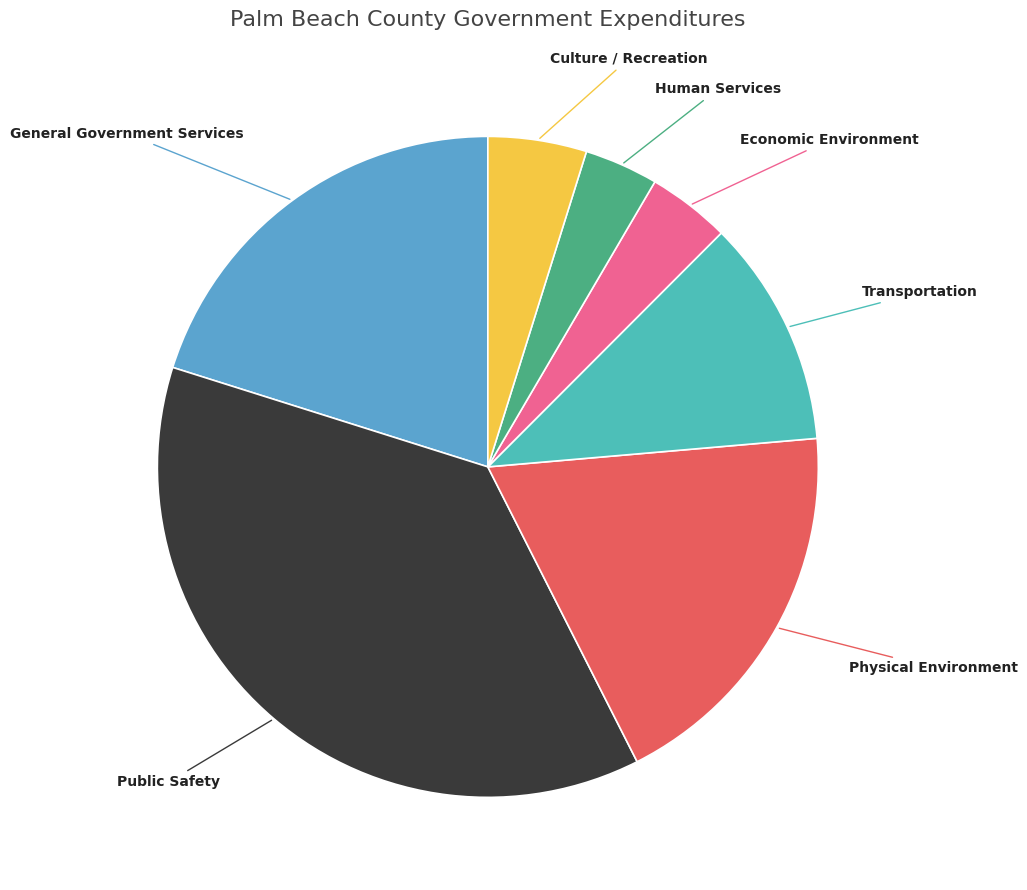

Approximately how many times larger is the value at Public Safety compared to Physical Environment?

2.0